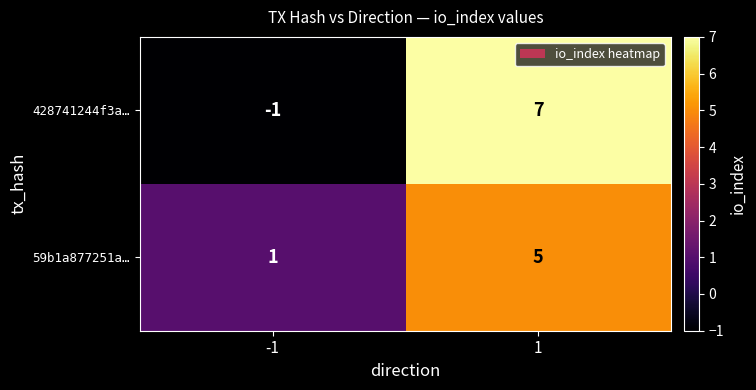

The value of 59b1a877251a… at -1 is 1. True or false?

True